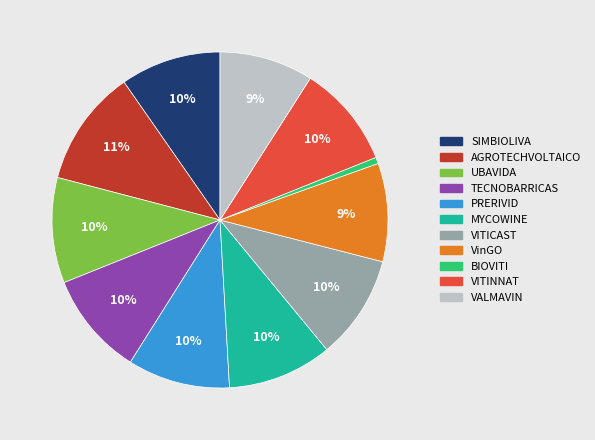

What percentage is the TECNOBARRICAS slice, to the nearest percent?

10%